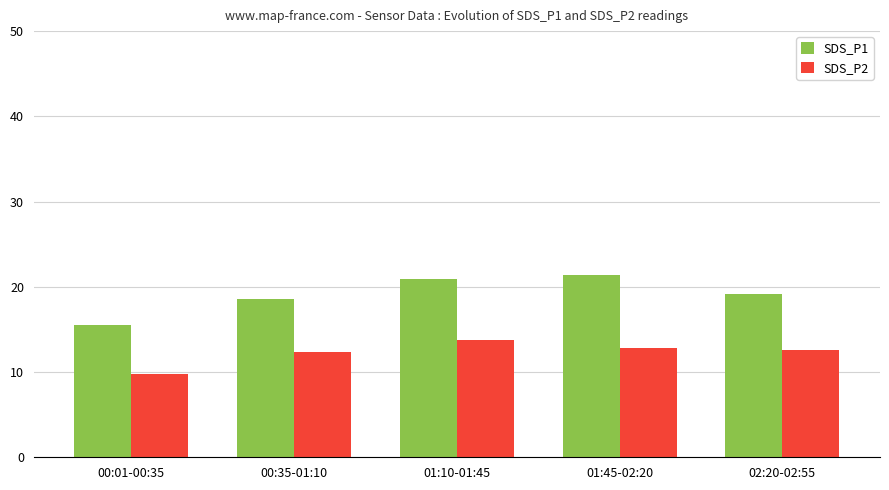

What is the approximate value of SDS_P1 at 00:01-00:35?

15.5